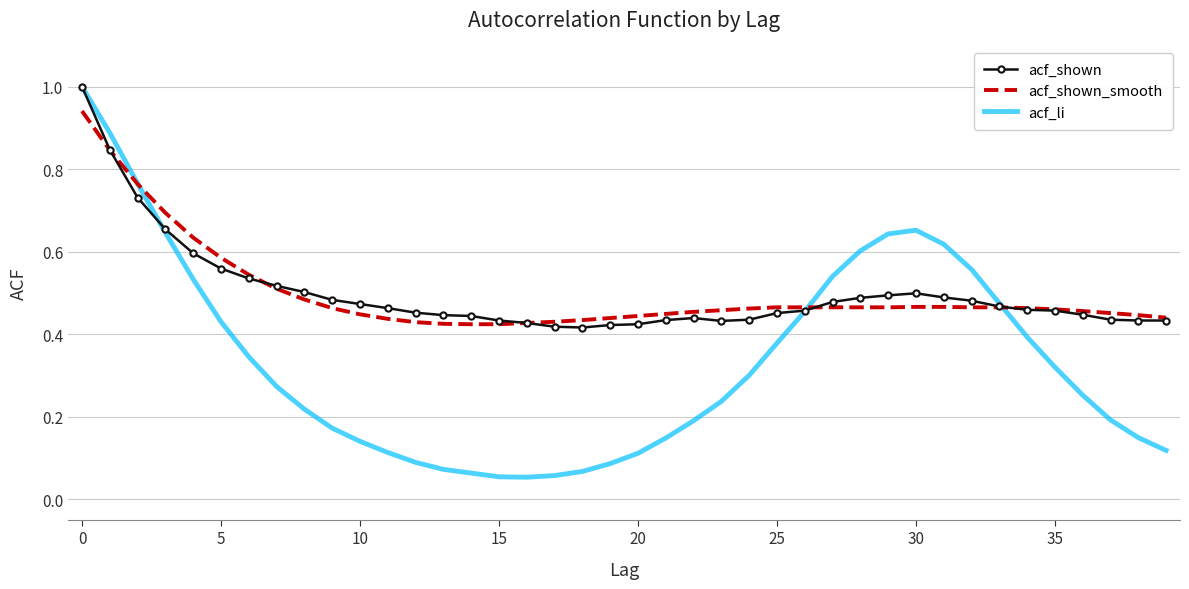

Which series has the largest range (max minus min)?

acf_li